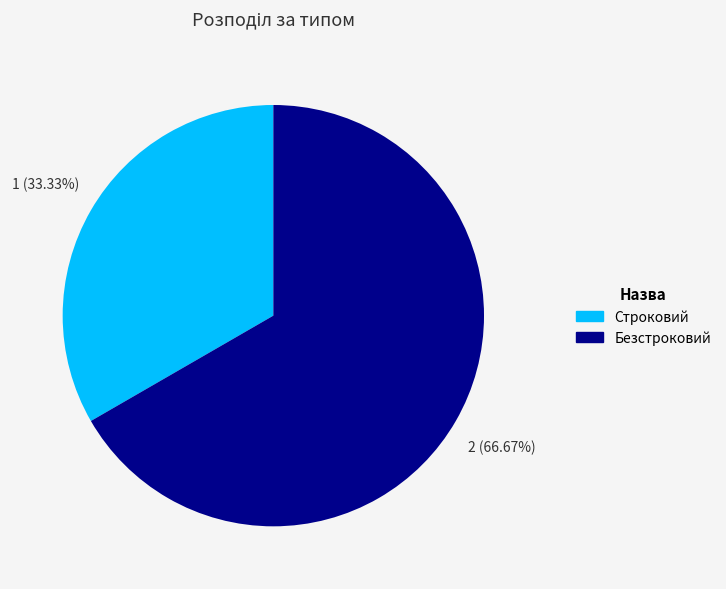

To the nearest percent, what portion does Безстроковий represent?

67%